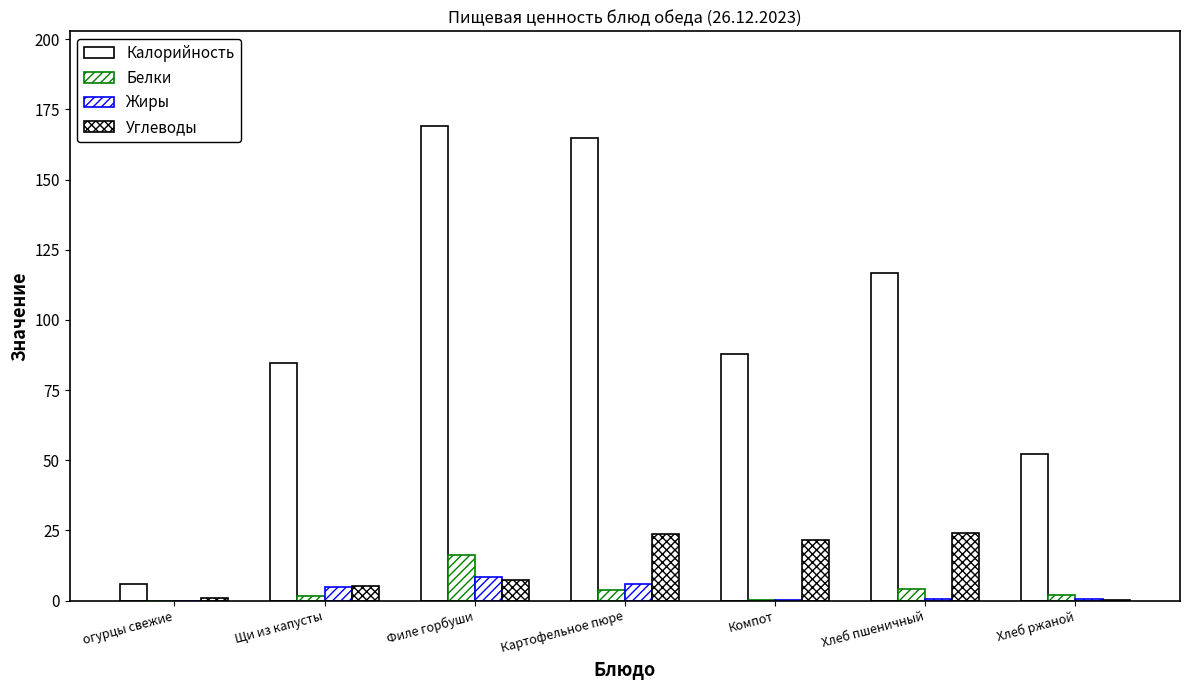

What is the label of the 7th bar from the right?

огурцы свежие